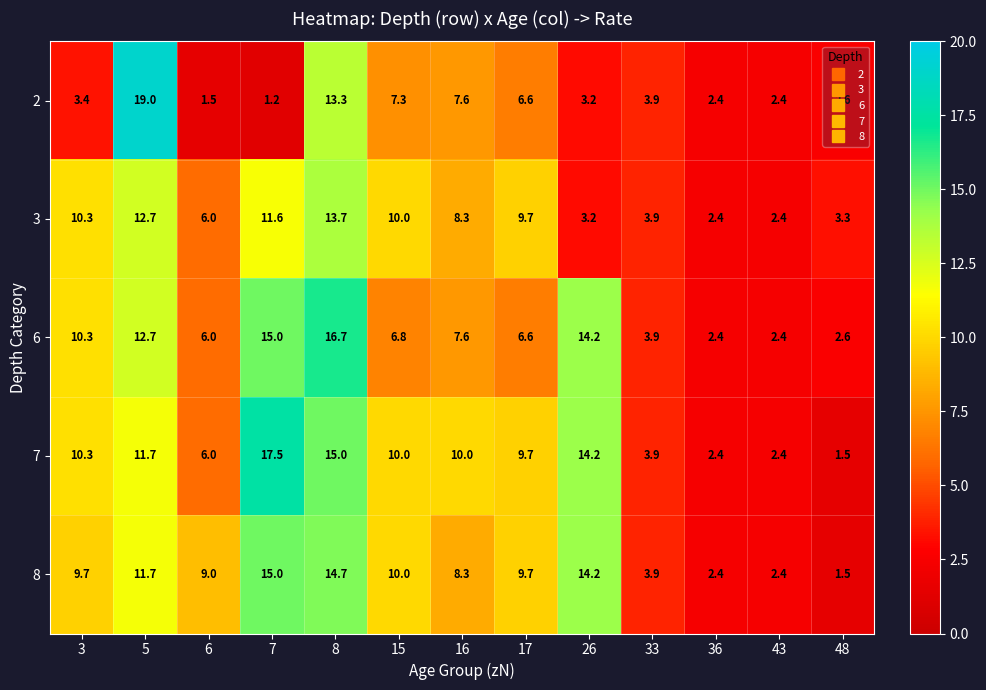

What is the difference between the second highest and second lowest values in the 3 series?

10.3